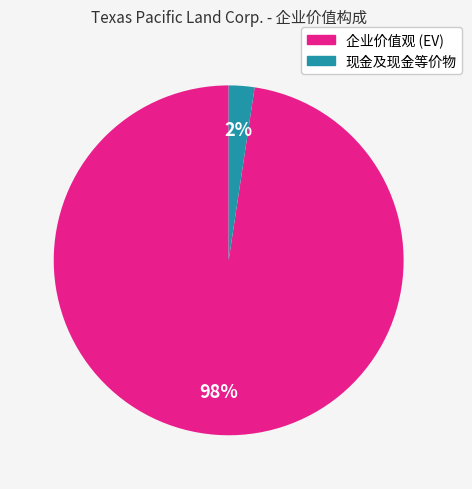

To the nearest percent, what is the average slice percentage?

50%